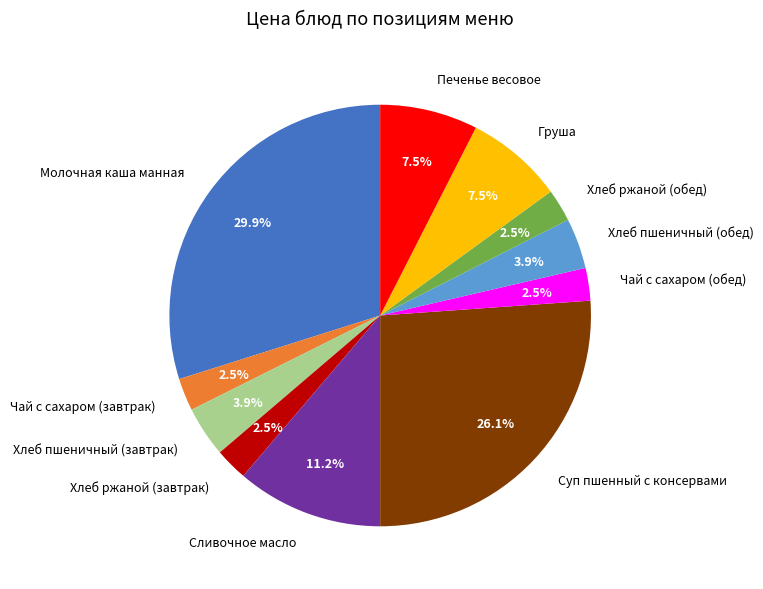

What portion of the pie excludes Хлеб пшеничный (завтрак)?

96.1%